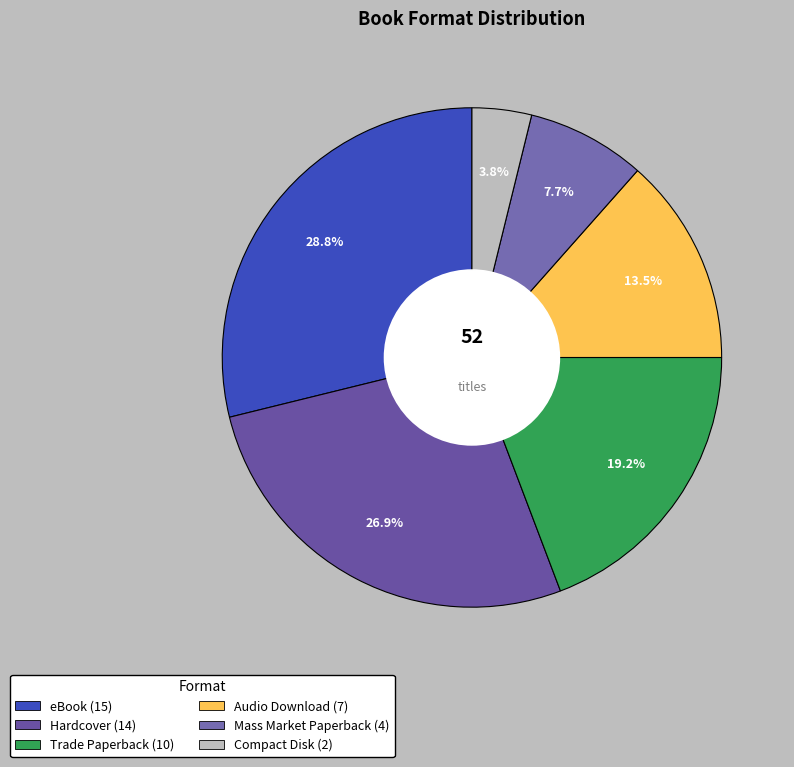

To the nearest percent, what portion does Compact Disk represent?

4%